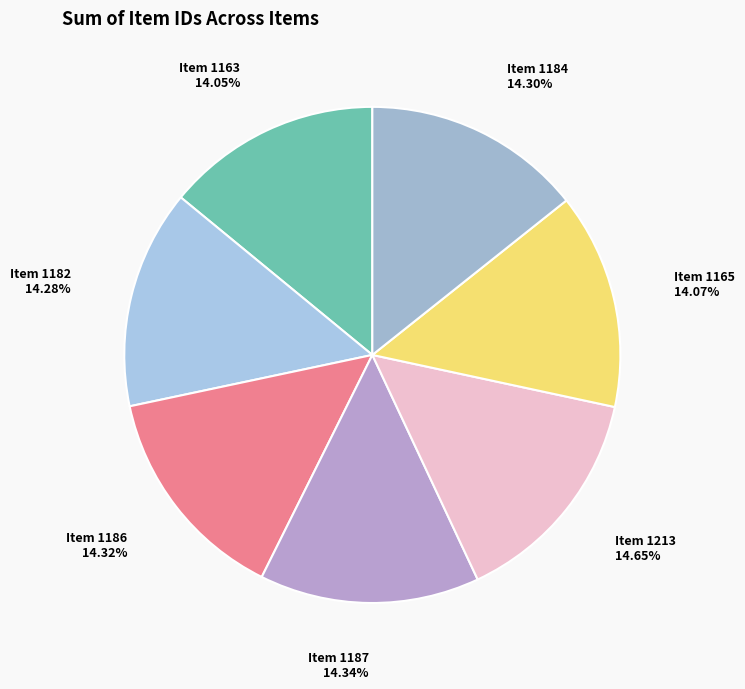

Is there any slice that represents more than half of the pie?

No